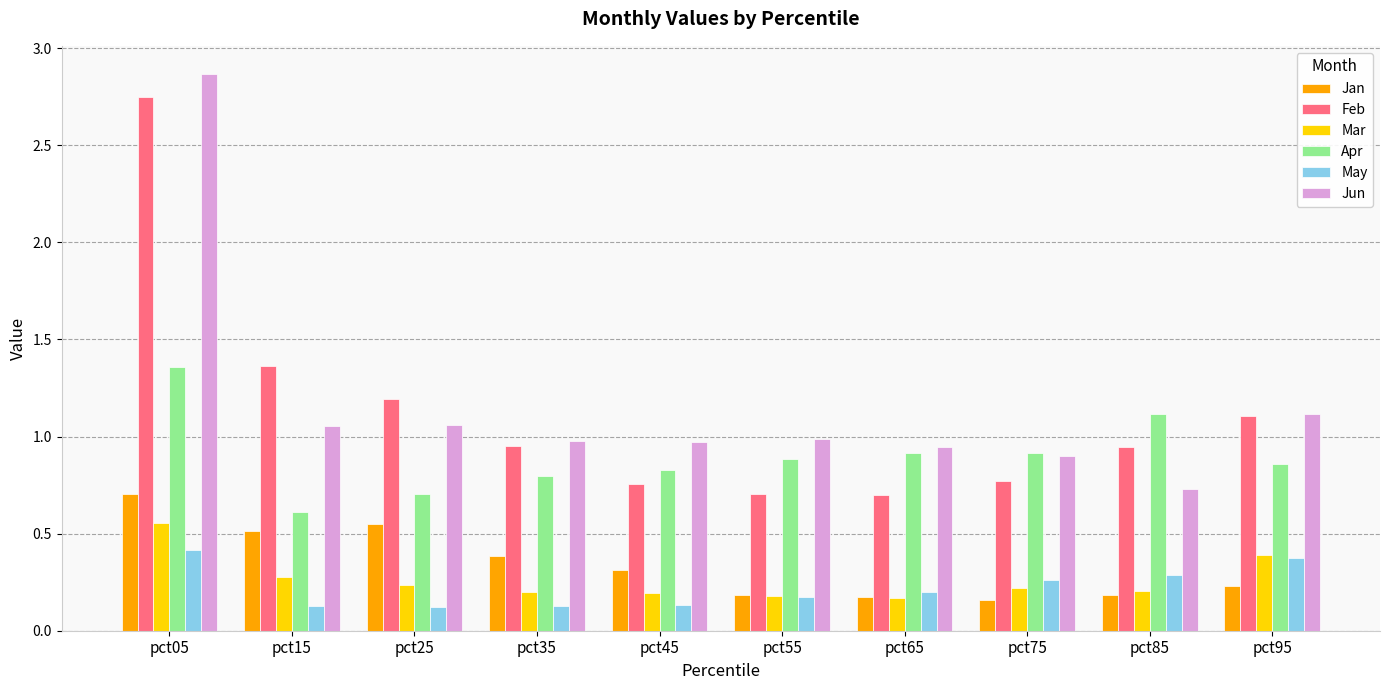

Which series has the largest total across all categories?

Jun